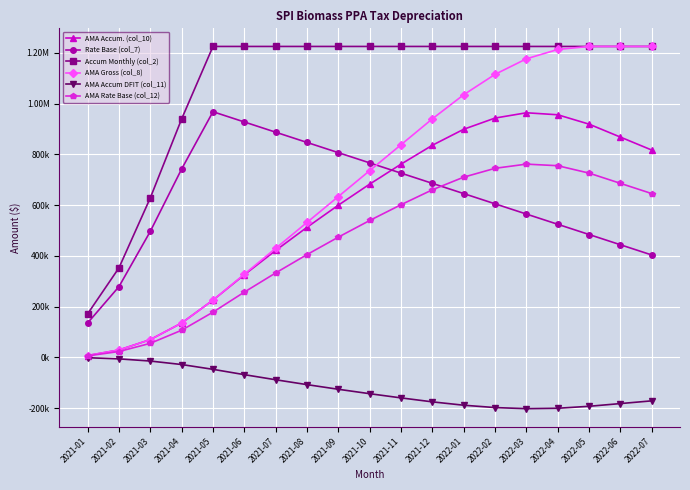

What are all the series names shown in the legend?

AMA Accum. (col_10), Rate Base (col_7), Accum Monthly (col_2), AMA Gross (col_8), AMA Accum DFIT (col_11), AMA Rate Base (col_12)